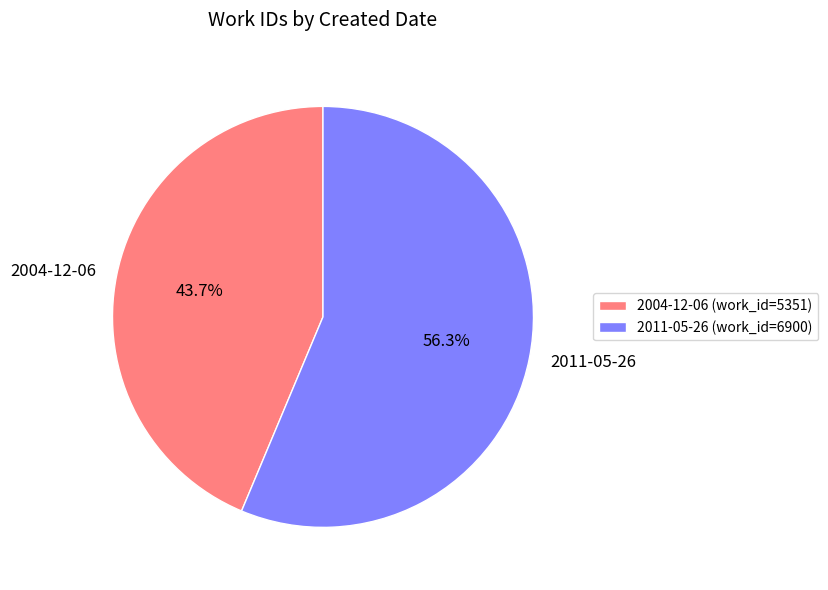

Rank the categories by value from highest to lowest.

2011-05-26, 2004-12-06